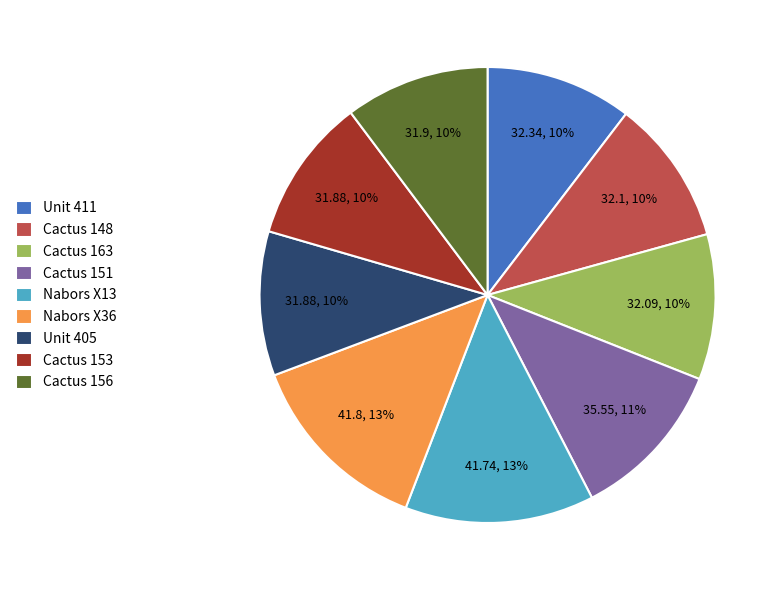

Is it true that Cactus 148 is 1% of the pie?

False